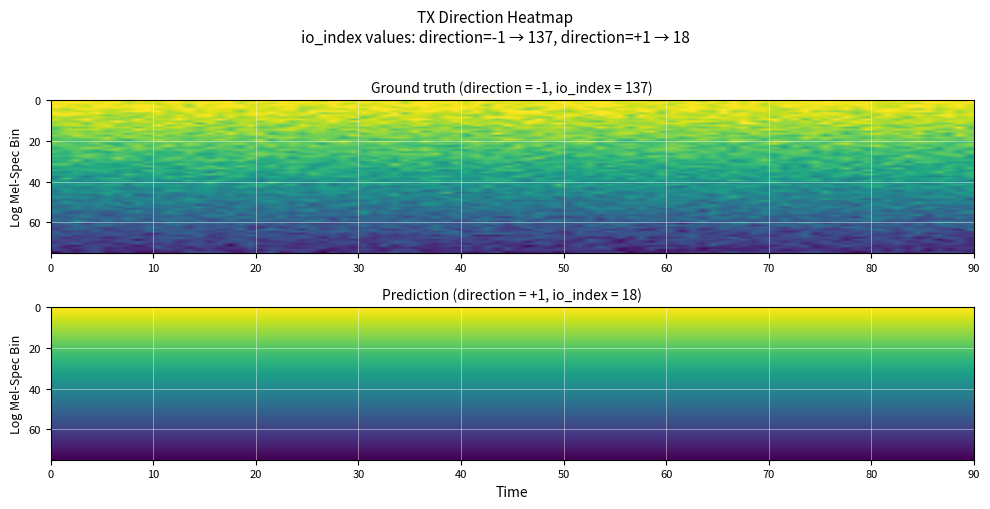

Reading left to right, transcribe all the data shown in this chart.

b6b0e78f16305a5ee0a72734b6fe48fa54608b1: -1	137
b103f936c7f0d3ab0a2e9214d0d6c8e91df7408: 1	18